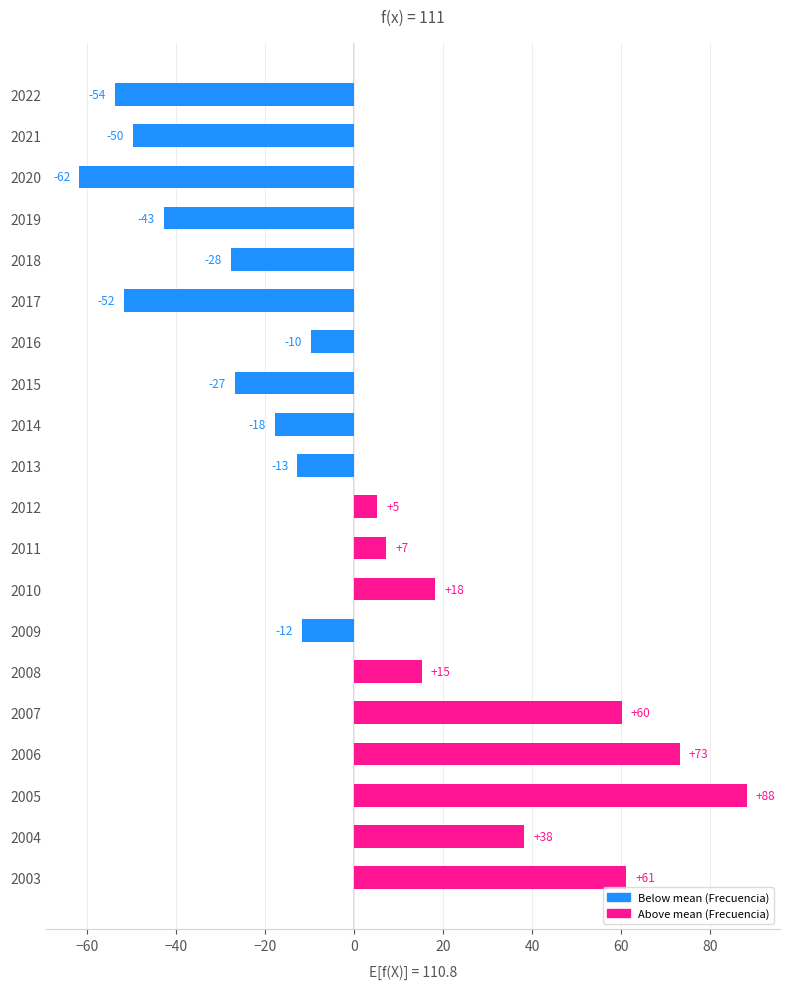

How many bars are there in total?

20